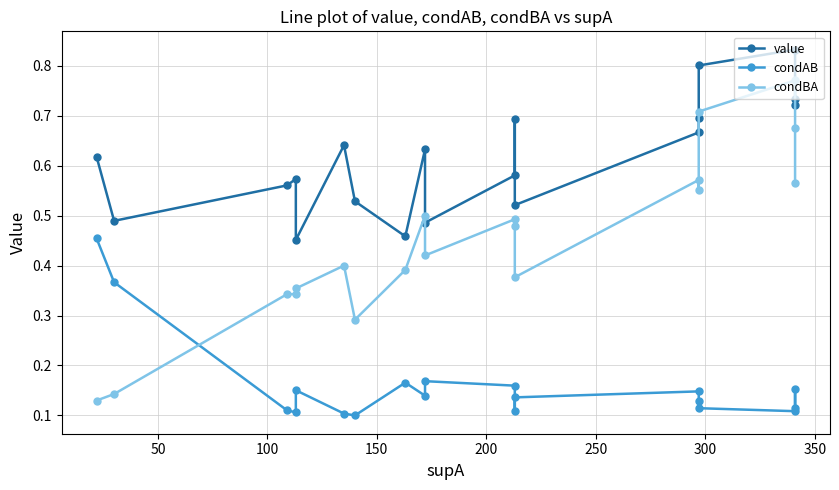

How many data points does each series have?

19